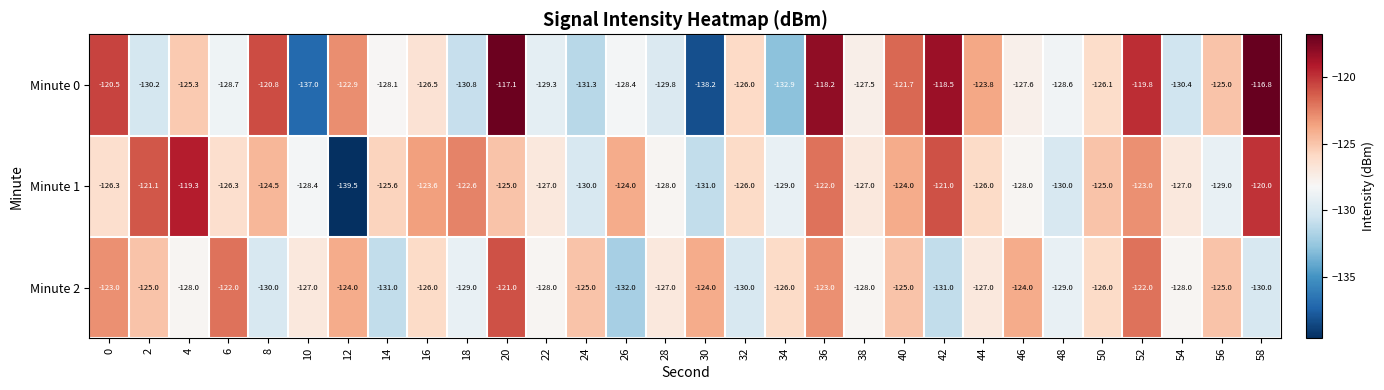

True or false: Minute 1 has a value of -180.3 at 46.

False